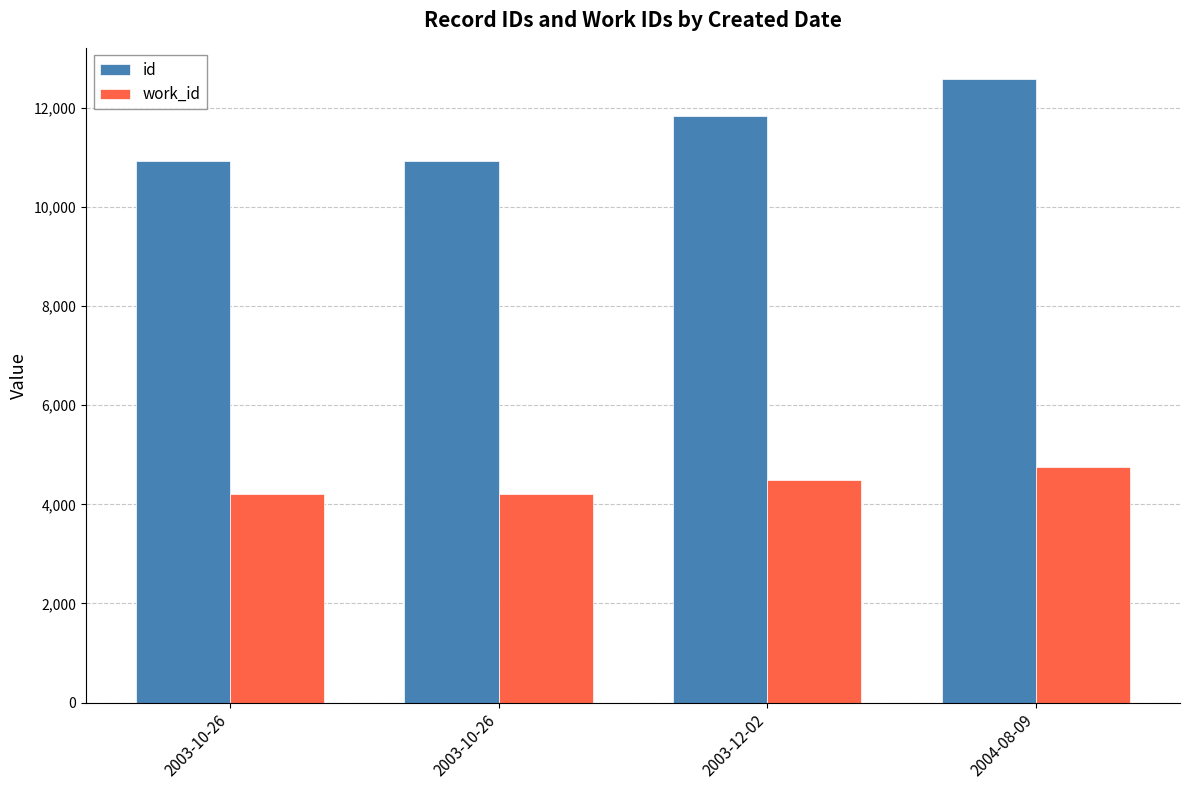

How many bars are there in total?

8